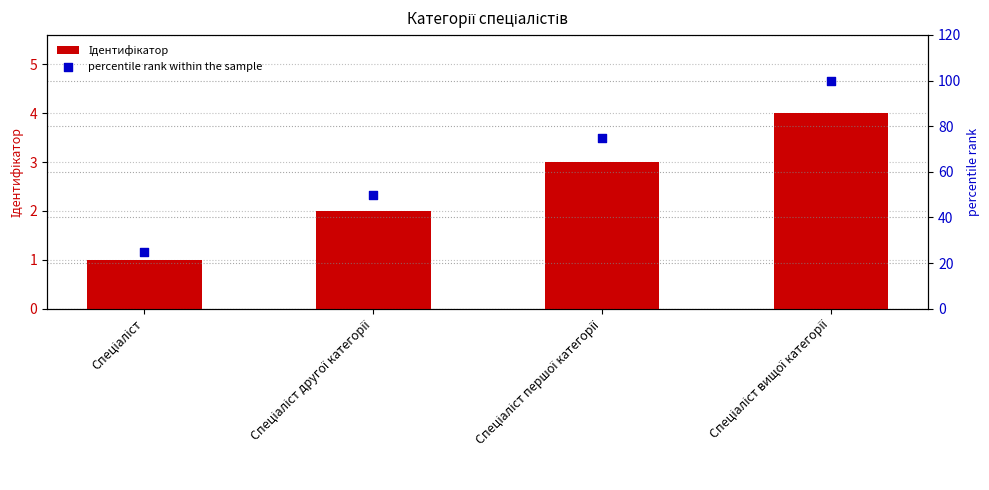

Which series reaches the minimum Y coordinate?

Ідентифікатор